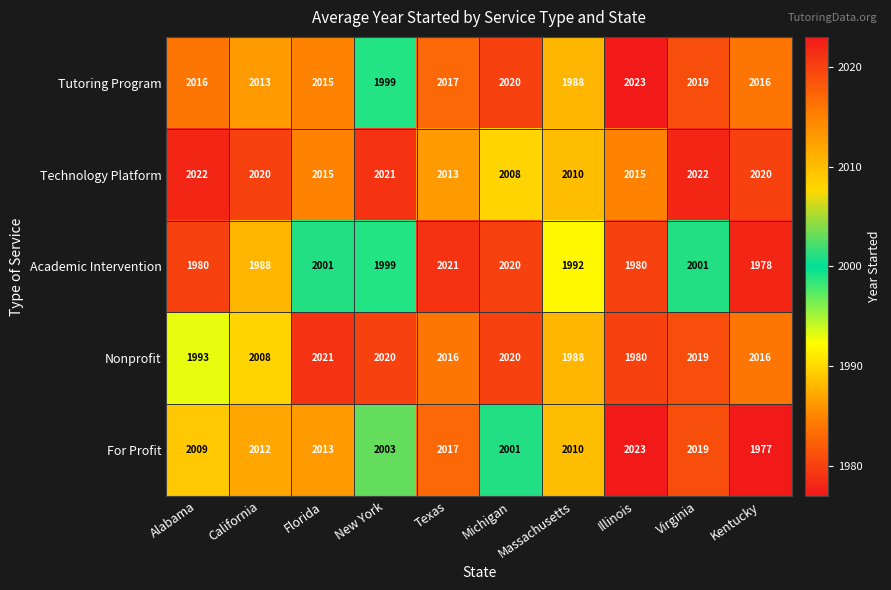

What is the average value of the Tutoring Program series?

2013